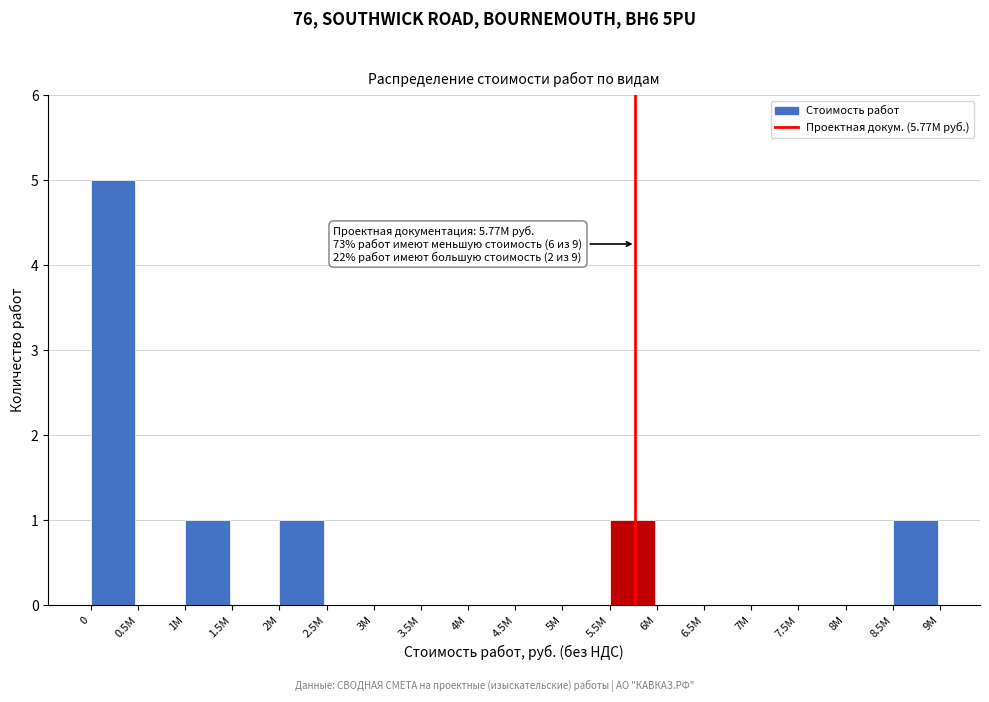

Reading left to right, transcribe all the data shown in this chart.

0=5	0.5M=0	1M=1	1.5M=0	2M=1	2.5M=0	3M=0	3.5M=0	4M=0	4.5M=0	5M=0	5.5M=1	6M=0	6.5M=0	7M=0	7.5M=0	8M=0	8.5M=1